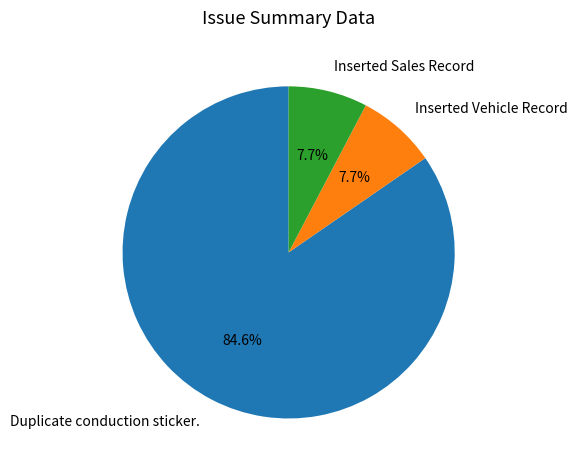

To the nearest percent, what portion does Duplicate conduction sticker. represent?

85%